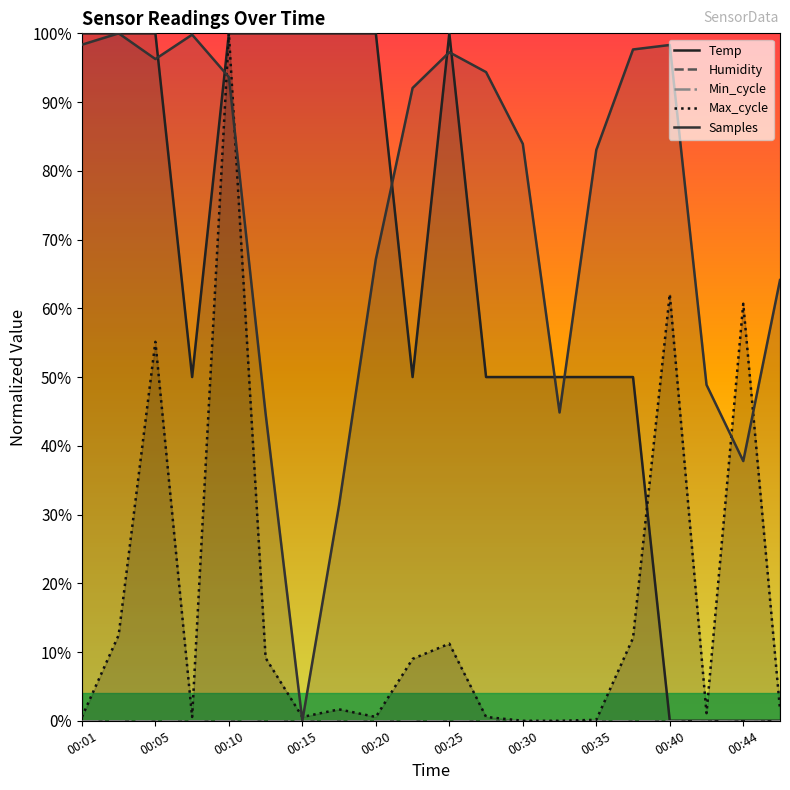

What is the difference between the highest and lowest values at 00:01?

1.0